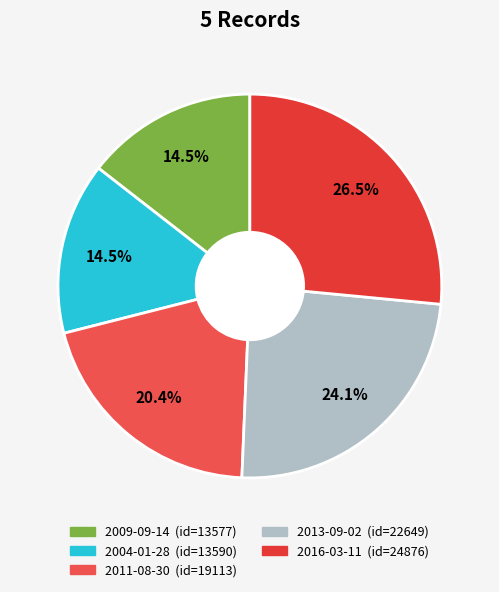

Which has a higher value, 2004-01-28 or 2013-09-02?

2013-09-02